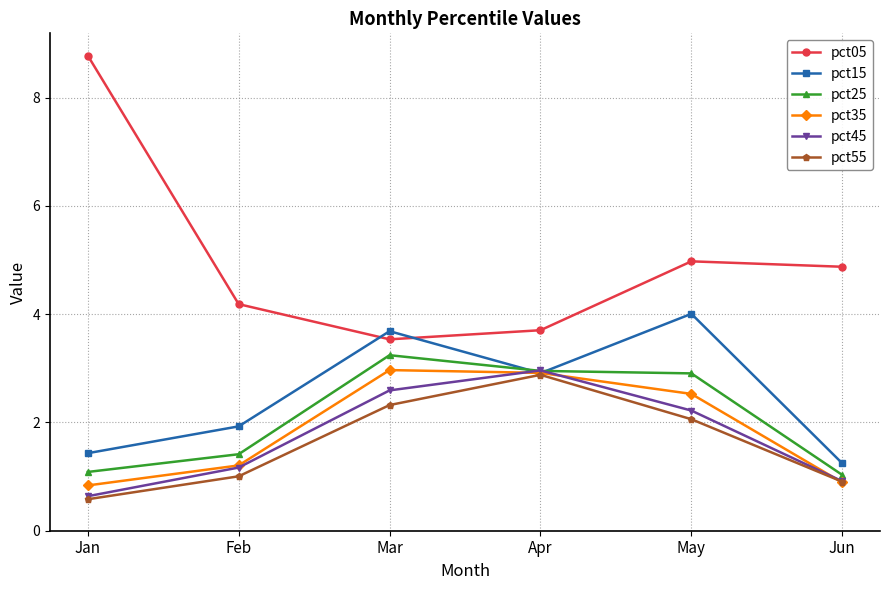

At which label does pct45 reach its peak?

Apr